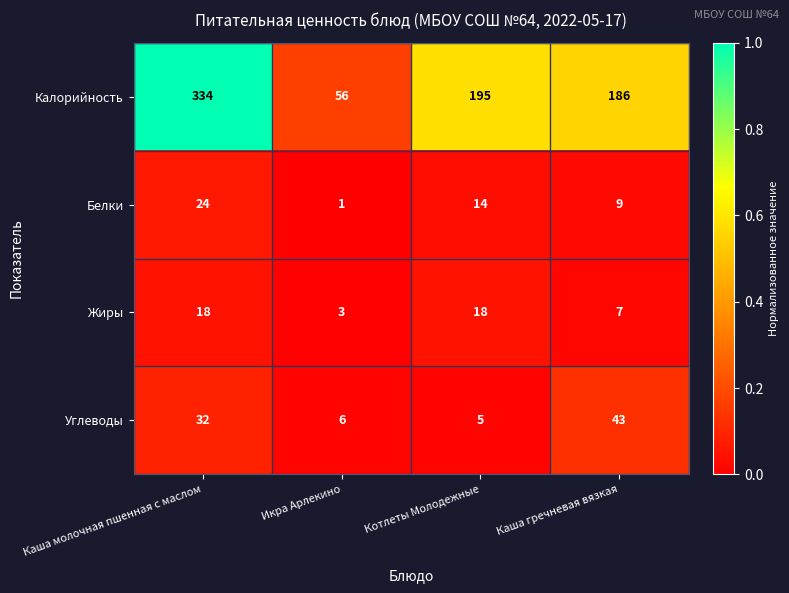

Which category has the lowest value in the Жиры series?

Икра Арлекино